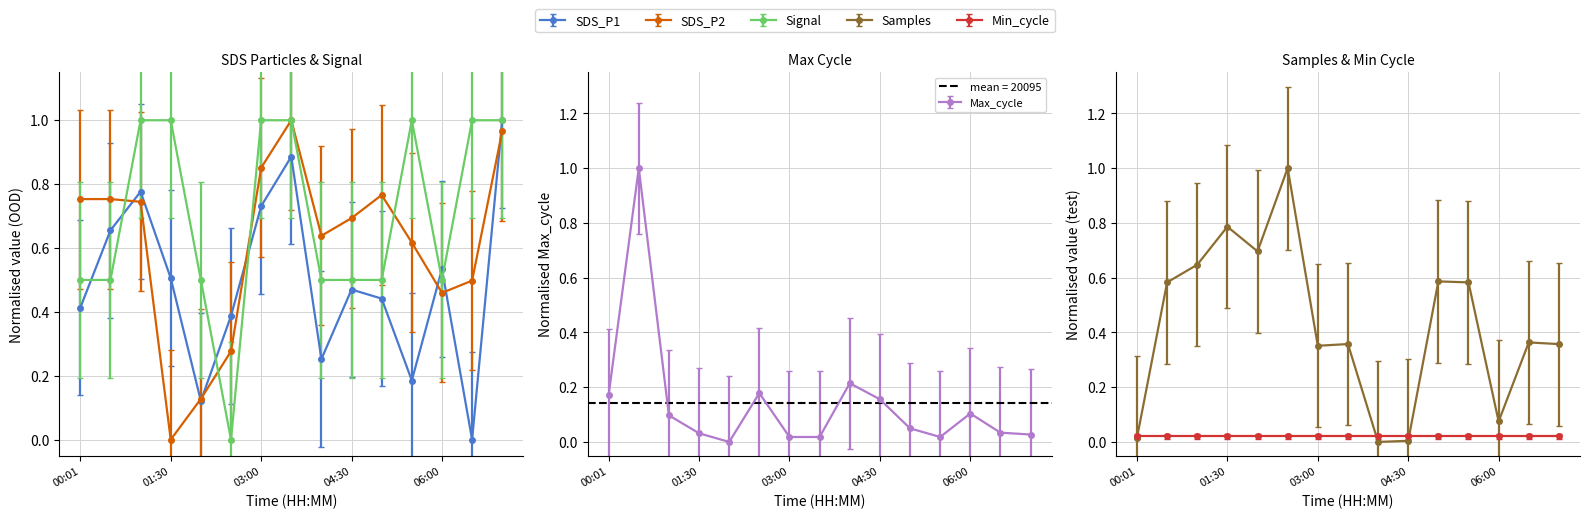

What position from the left is 00:30?

2